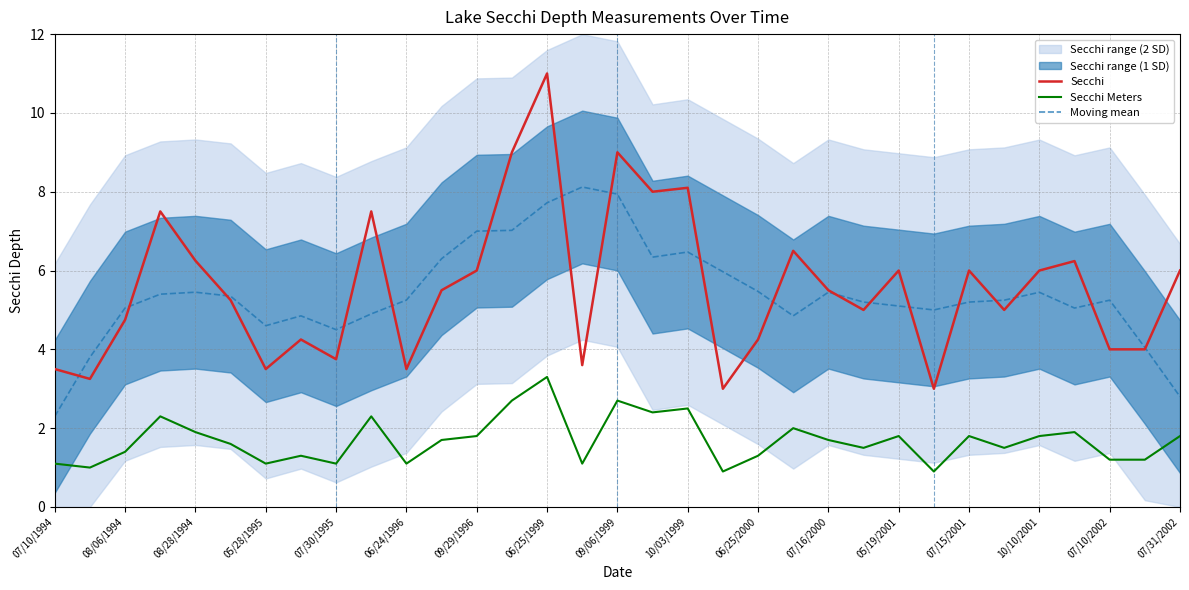

Which category has the highest value in the Secchi Meters series?

06/25/1999